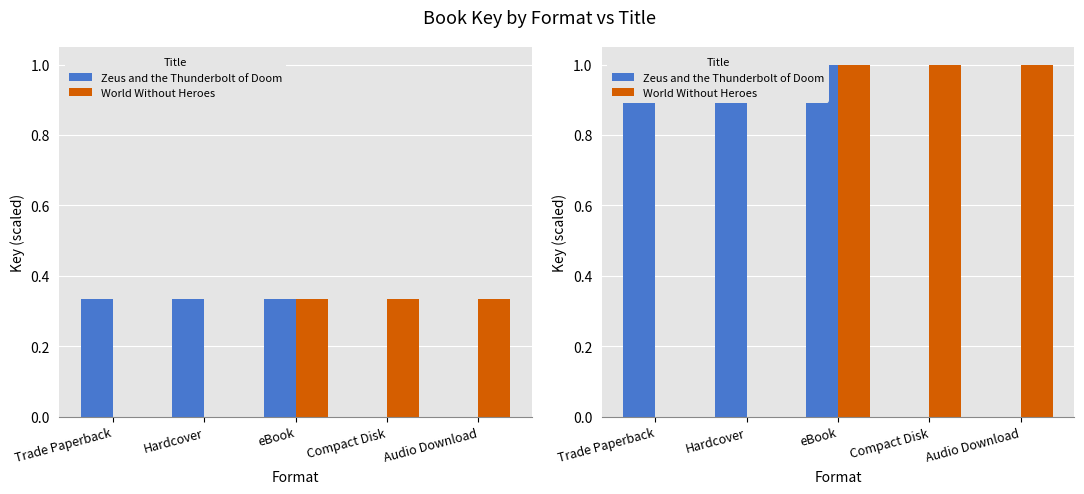

Does the chart contain any negative values?

No